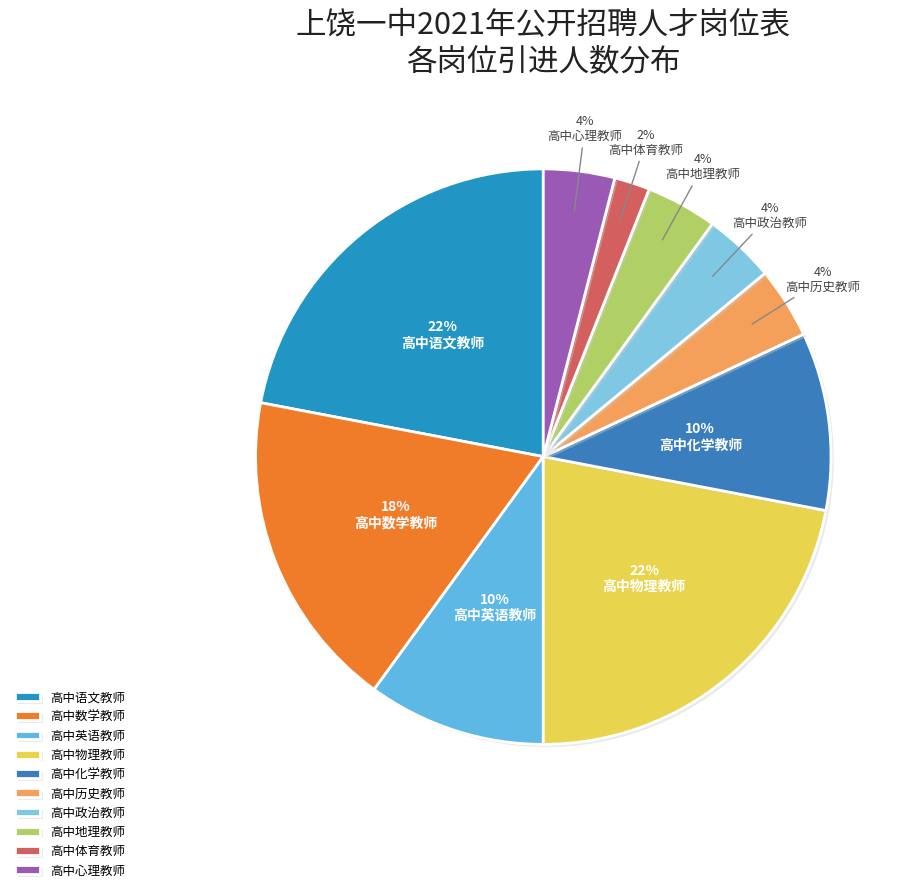

How many segments does this pie chart have?

10